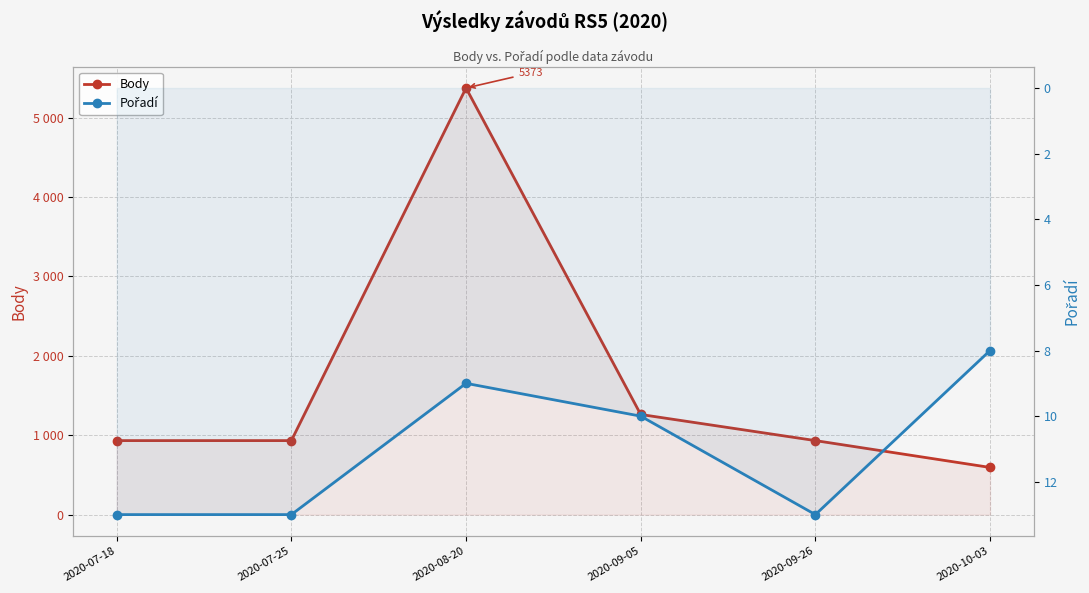

What are all the series names shown in the legend?

Body, Pořadí